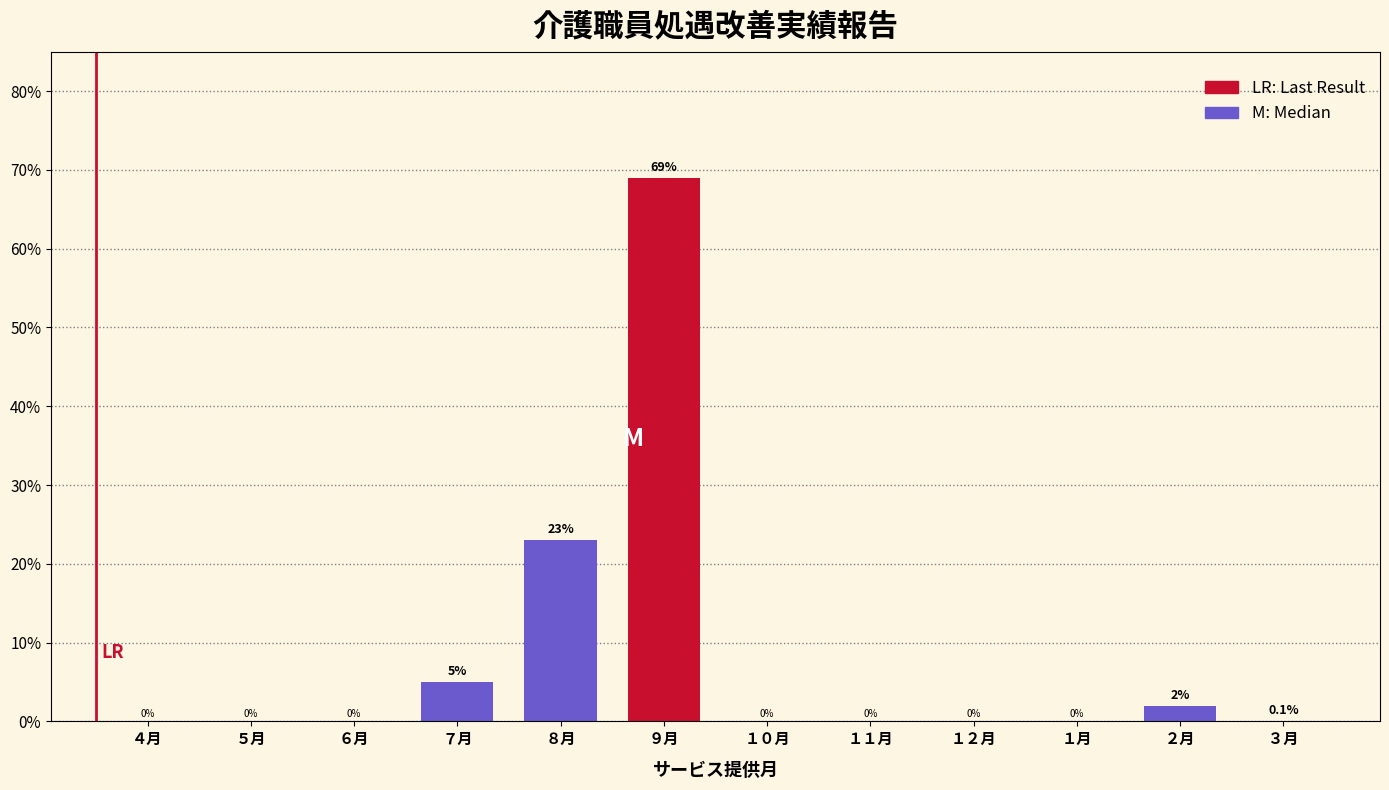

Reading right to left, what are all the values shown in this chart?

３月=0.1	２月=2.0	１月=0.0	１２月=0.0	１１月=0.0	１０月=0.0	９月=69.0	８月=23.0	７月=5.0	６月=0.0	５月=0.0	４月=0.0